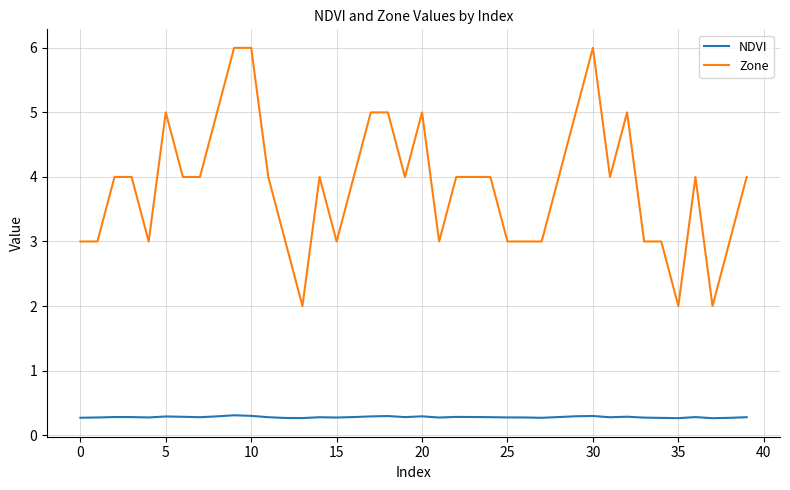

Which series has the largest total across all categories?

Zone